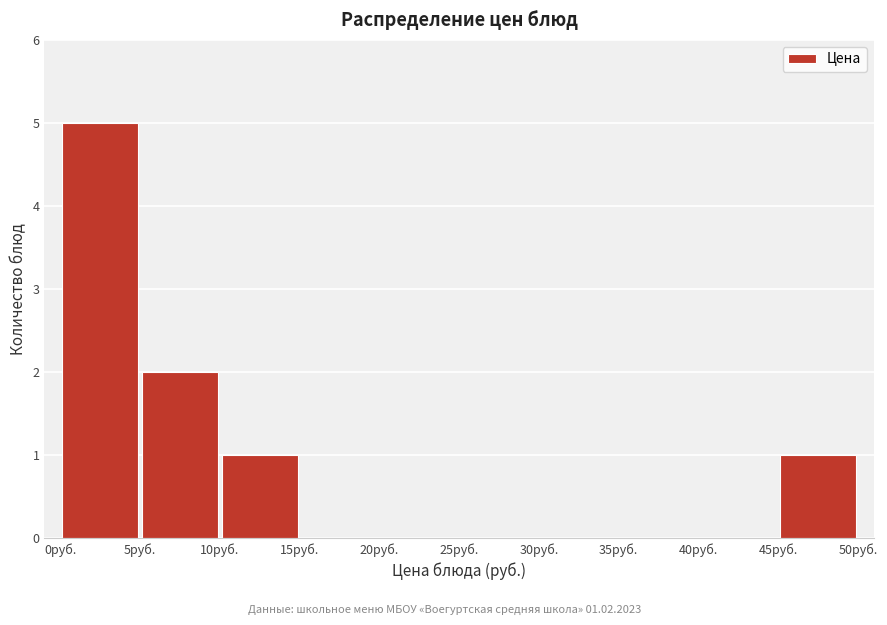

Which range on the x-axis has the tallest bar?

0 to 5